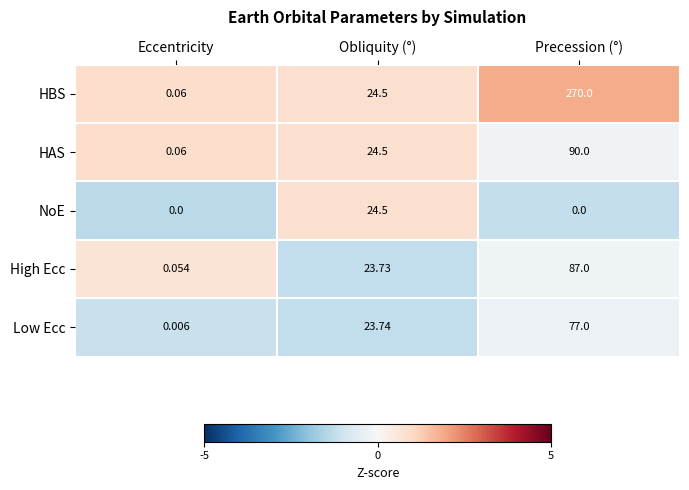

Which series changed the most between Eccentricity and Obliquity (°)?

NoE